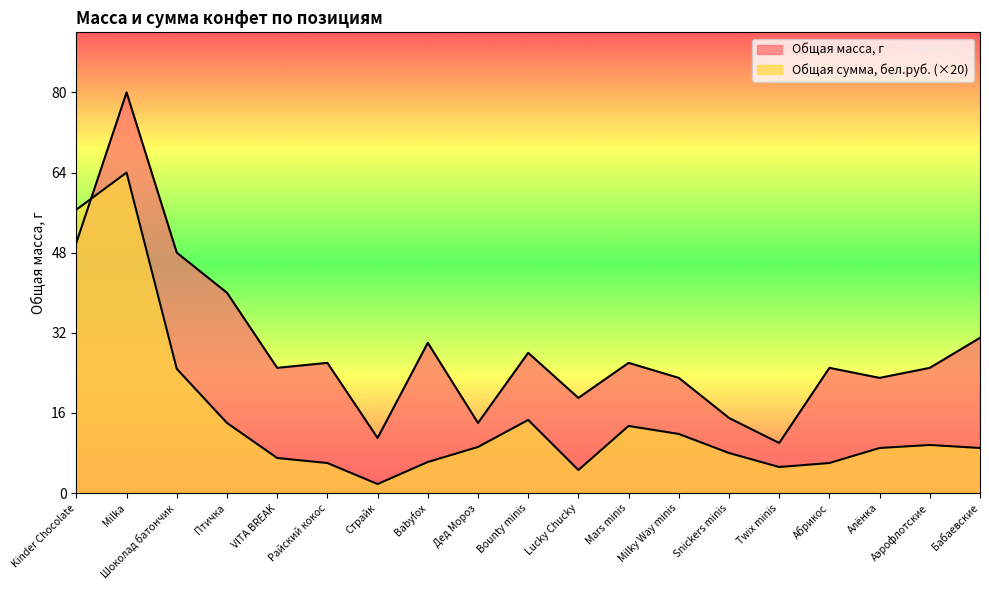

The Общая сумма, бел.руб. series shows 8.0 at Snickers minis. True or false?

True